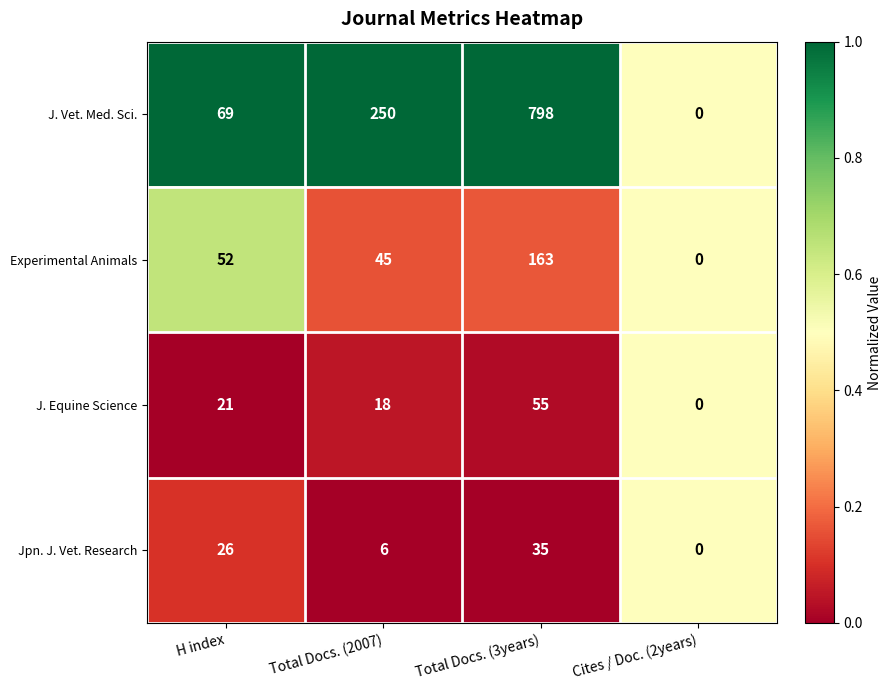

What is the sum of the Experimental Animals values at Total Docs. (2007) and Cites / Doc. (2years)?

45